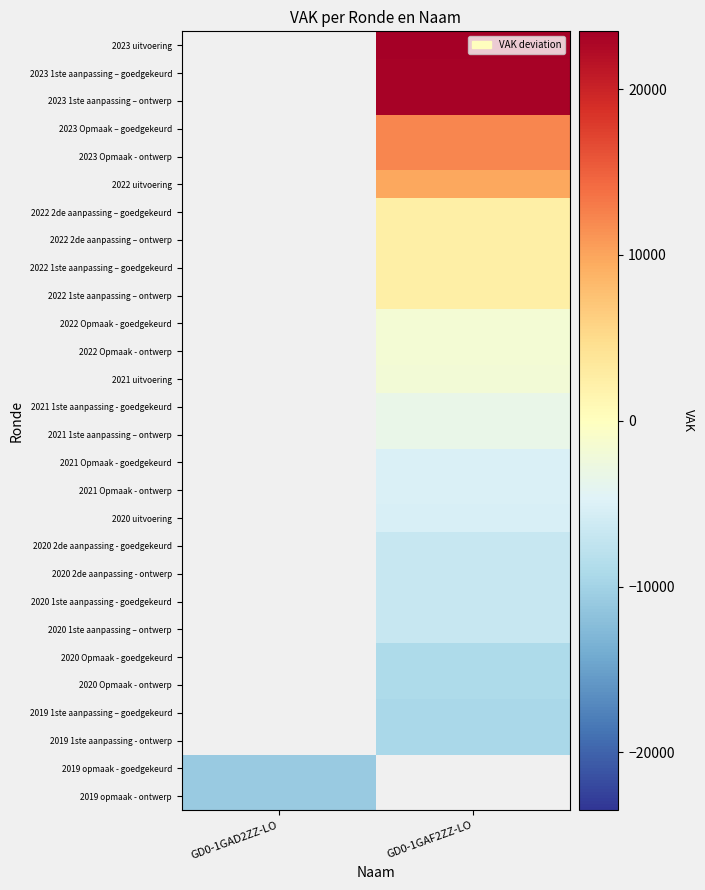

How many values in the 2021 Opmaak - ontwerp series are below -5164?

1